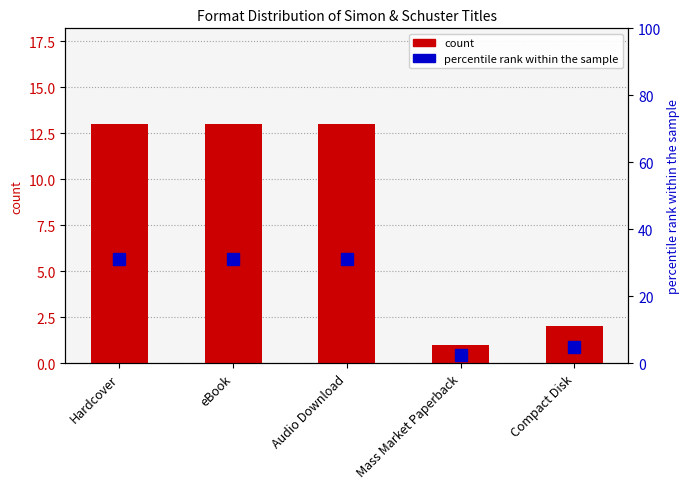

Between Hardcover and Compact Disk, which series saw the biggest shift?

percentile rank within the sample